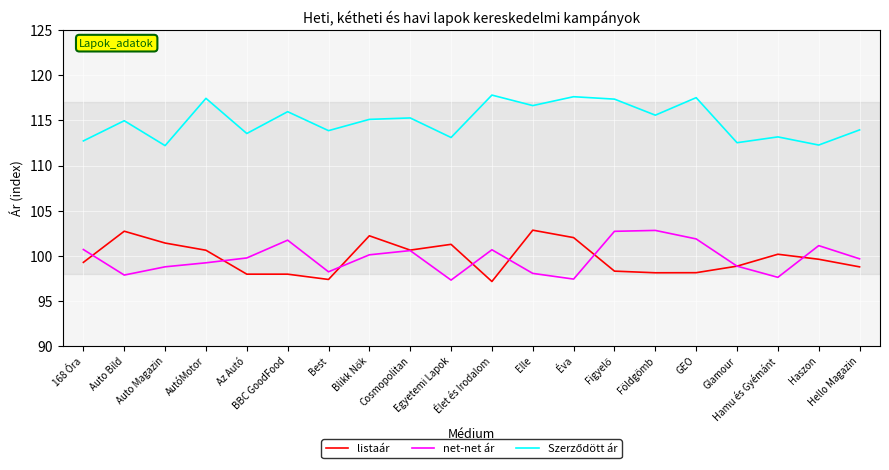

What is the maximum value shown in the chart?

117.8